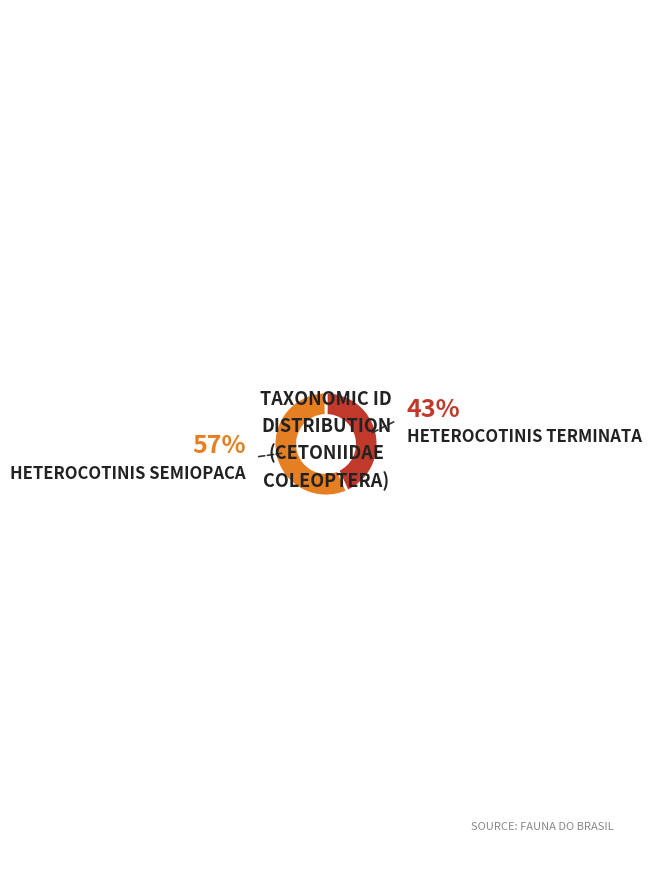

Is there a majority slice in this chart?

Yes